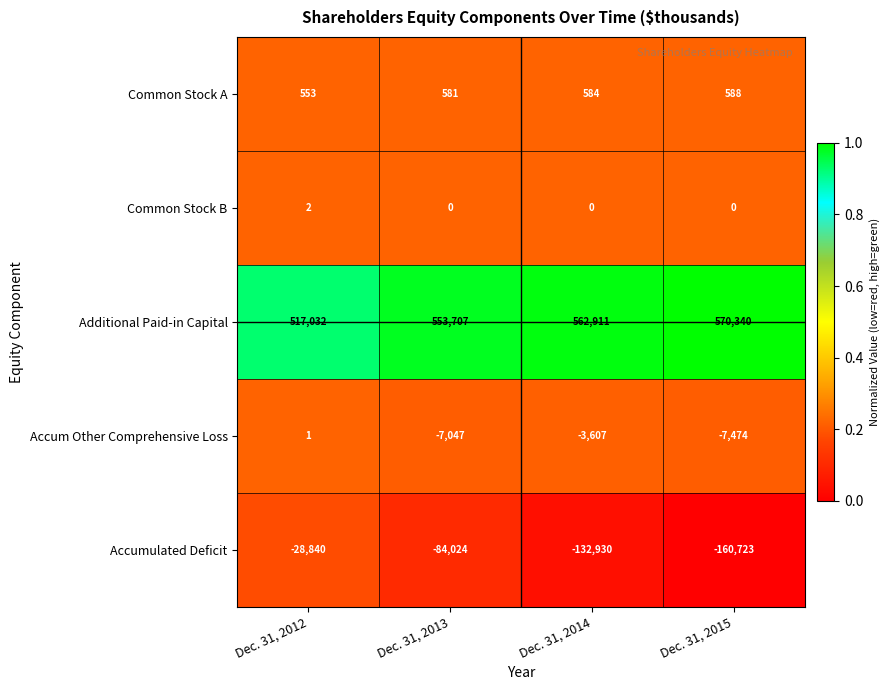

Reading left to right, transcribe all the data shown in this chart.

Common Stock A: 553	581	584	588
Common Stock B: 2	0	0	0
Additional Paid-in Capital: 517032	553707	562911	570340
Accum Other Comprehensive Loss: 1	-7047	-3607	-7474
Accumulated Deficit: -28840	-84024	-132930	-160723